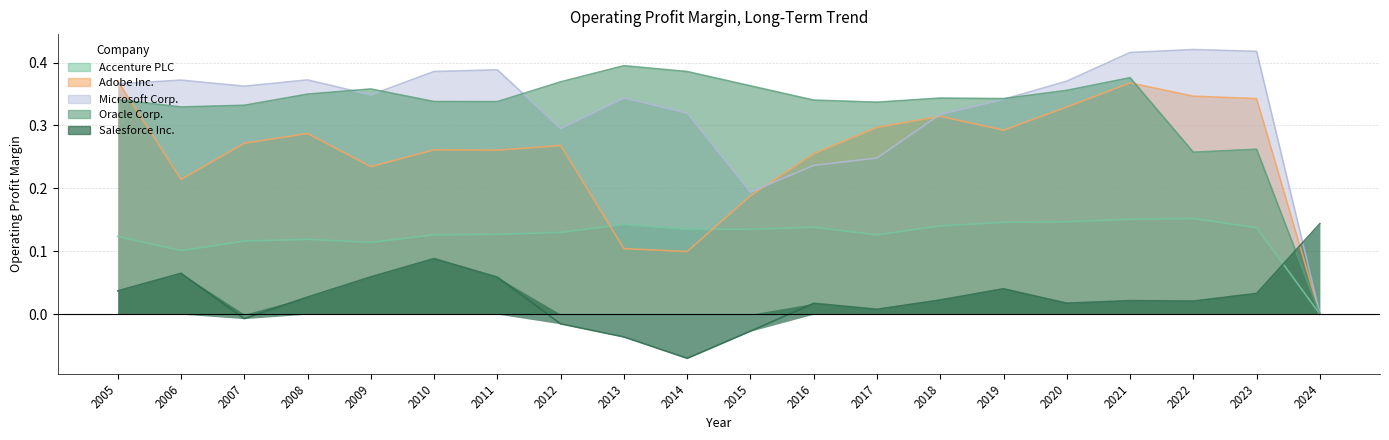

Is the value of Oracle Corp. at 2023 greater than the value of Accenture PLC at 2019?

Yes